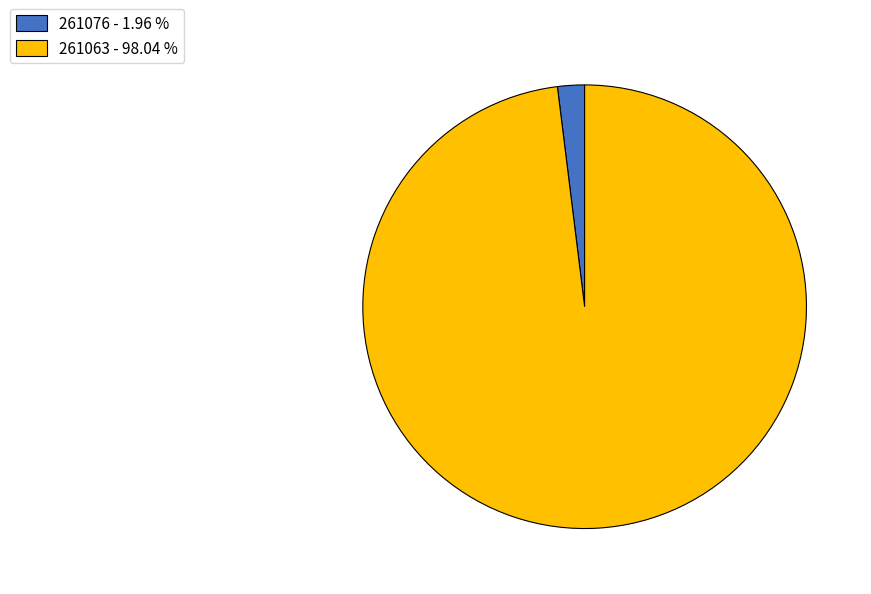

How many slices are in this pie chart?

2